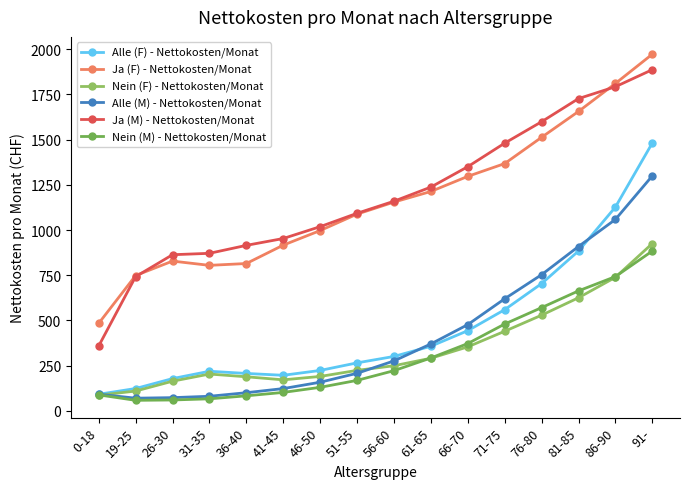

Which series has the widest spread of values?

Ja (M) - Nettokosten/Monat